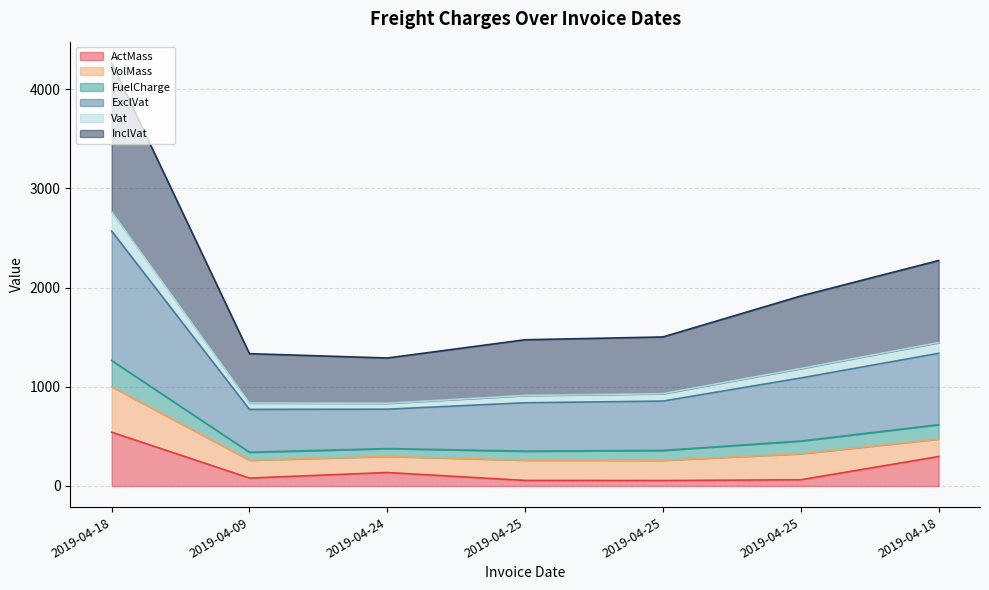

At which category does ExclVat reach its first local valley?

2019-04-24